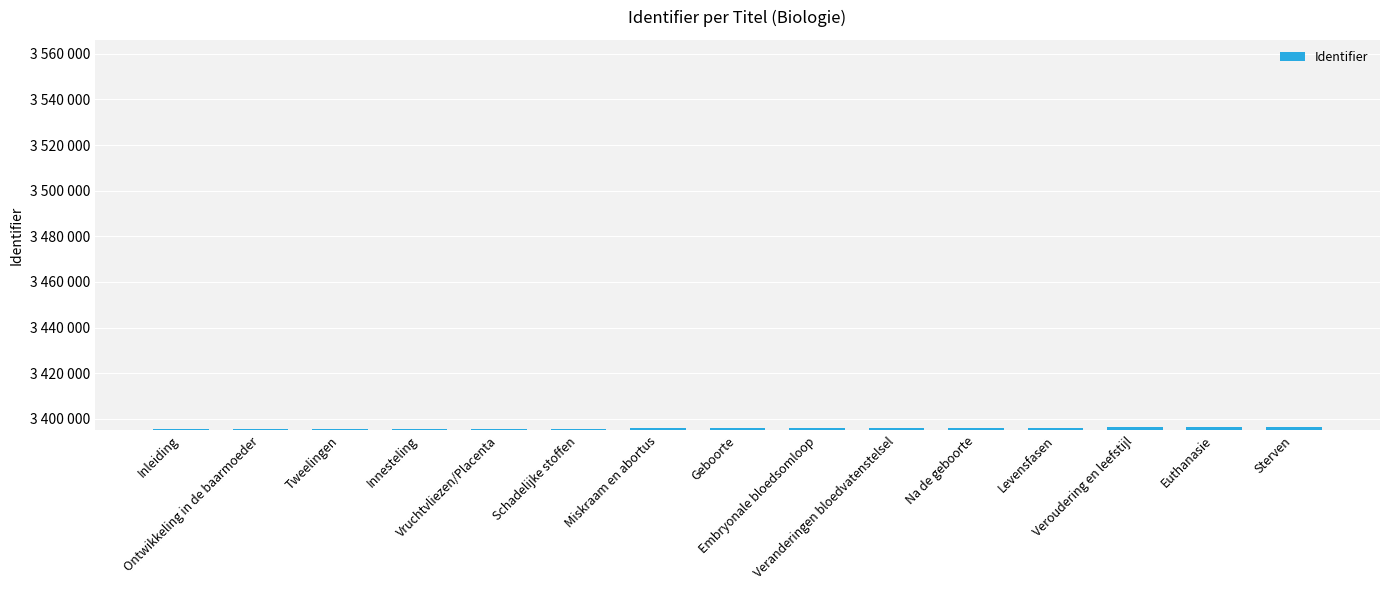

The chart shows a value of 5267633 at Ontwikkeling in de baarmoeder. True or false?

False